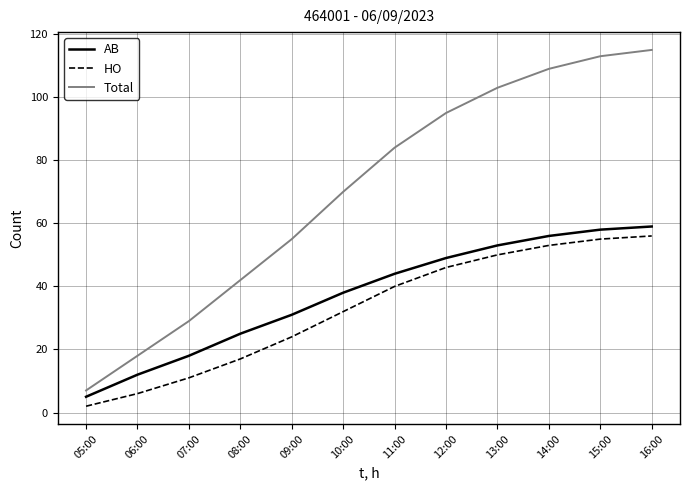

The AB series shows 20 at 14:00. True or false?

False